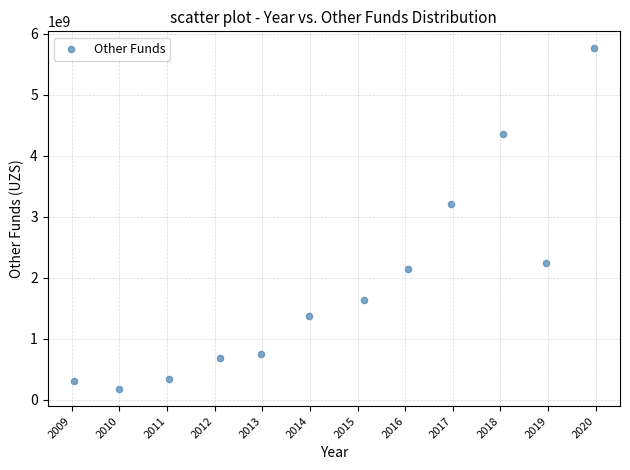

What is the average Y value?

1913033602.1